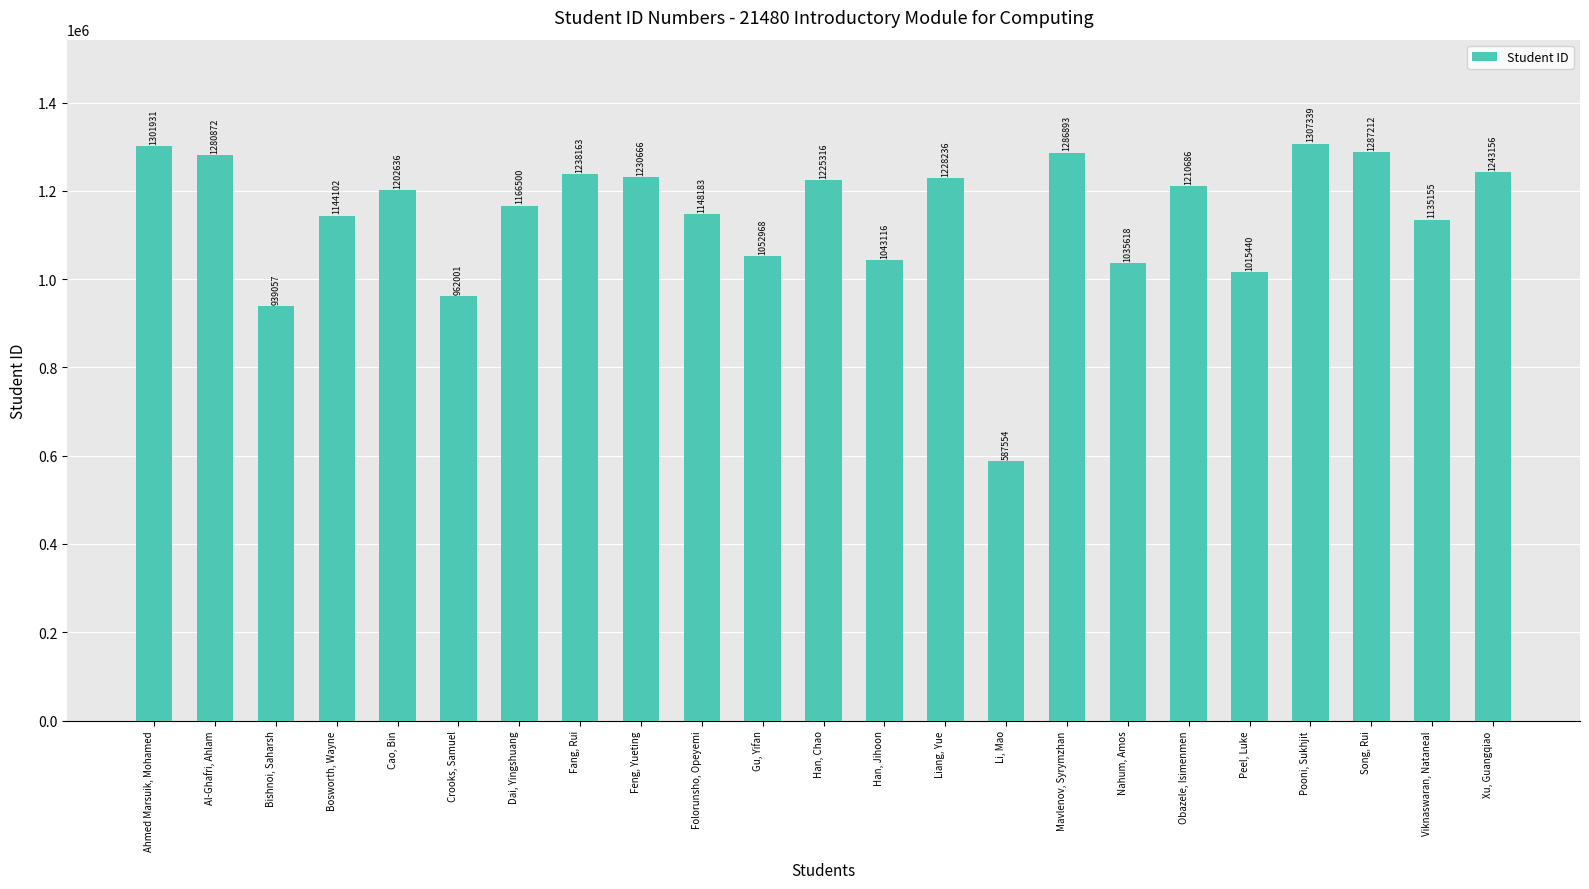

List the labels in order of value, smallest first.

Li, Mao, Bishnoi, Saharsh, Crooks, Samuel, Peel, Luke, Nahum, Amos, Han, Jihoon, Gu, Yifan, Viknaswaran, Nataneal, Bosworth, Wayne, Folorunsho, Opeyemi, Dai, Yingshuang, Cao, Bin, Obazele, Isimenmen, Han, Chao, Liang, Yue, Feng, Yueting, Fang, Rui, Xu, Guangqiao, Al-Ghafri, Ahlam, Mavlenov, Syrymzhan, Song, Rui, Ahmed Marsuik, Mohamed, Pooni, Sukhjit